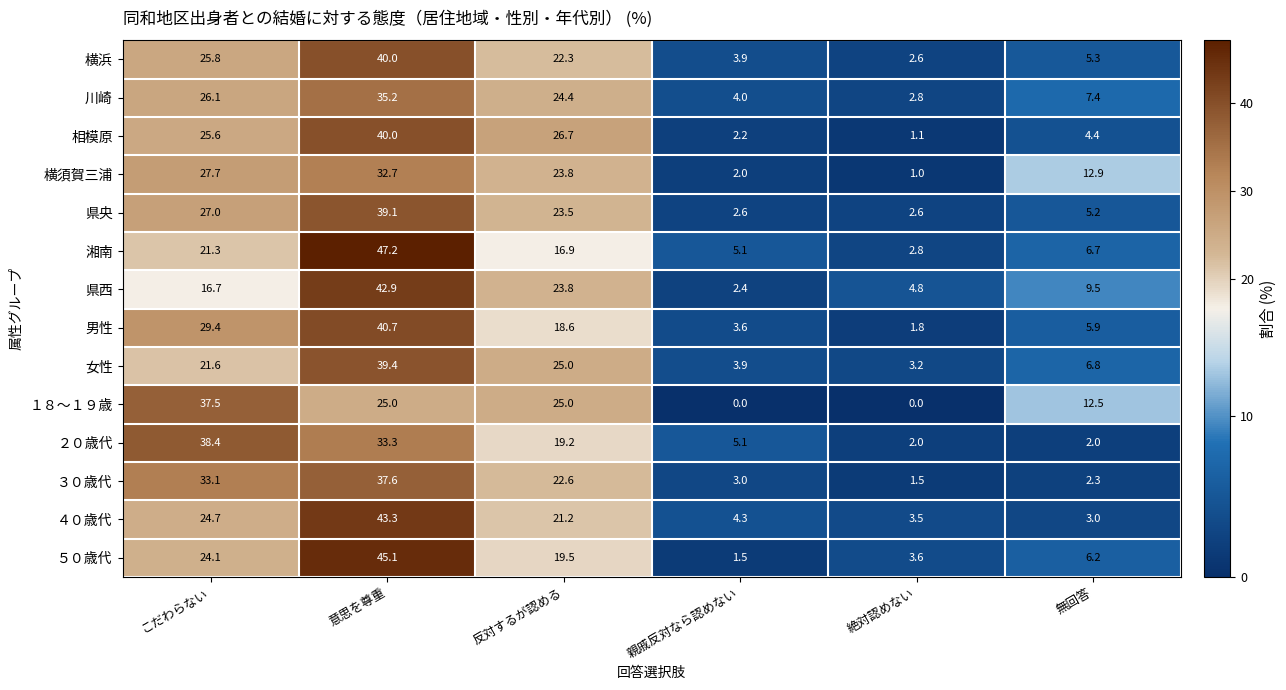

What is the greatest value displayed?

47.2